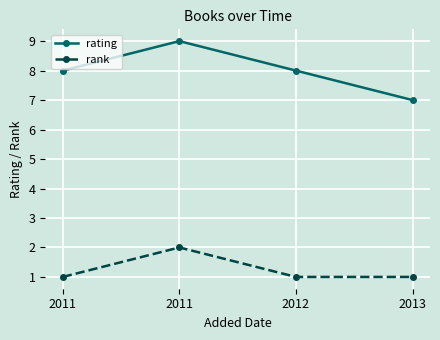

How many distinct data groups are displayed?

2